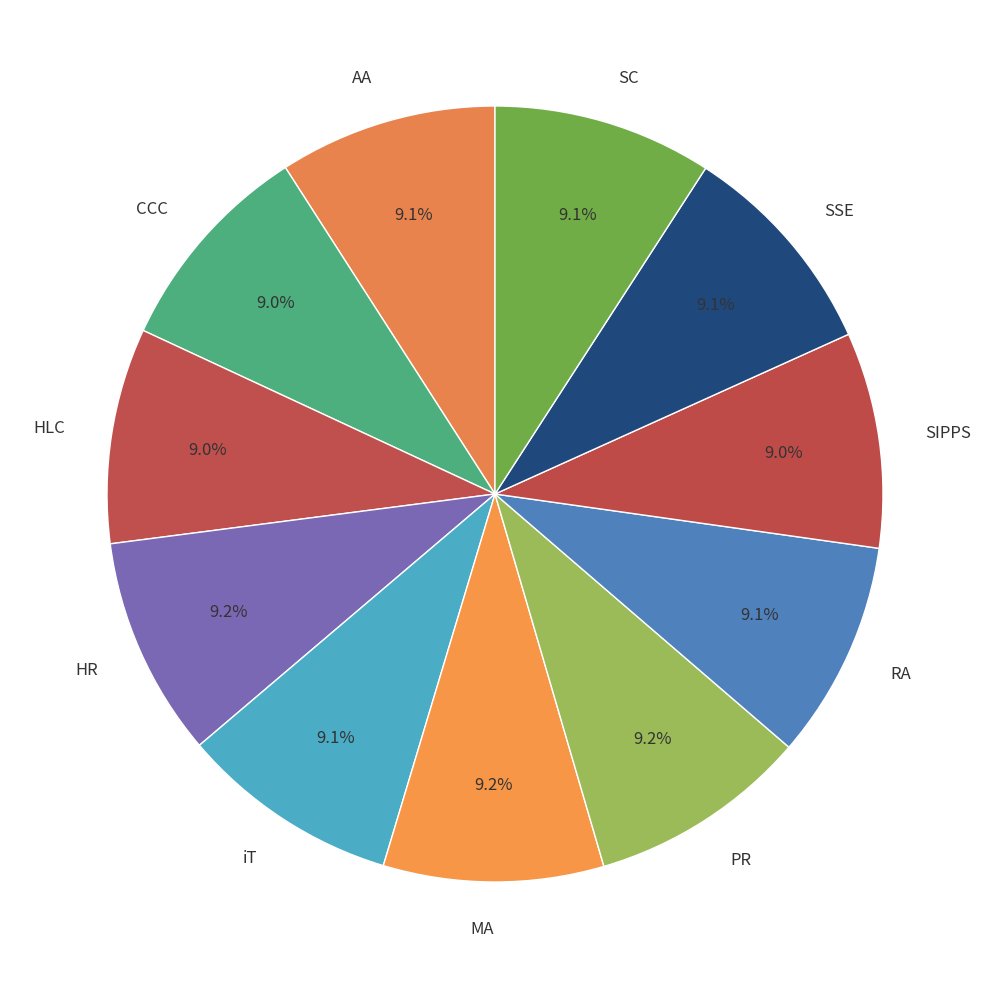

Is the sum of HR and SIPPS greater than half?

No